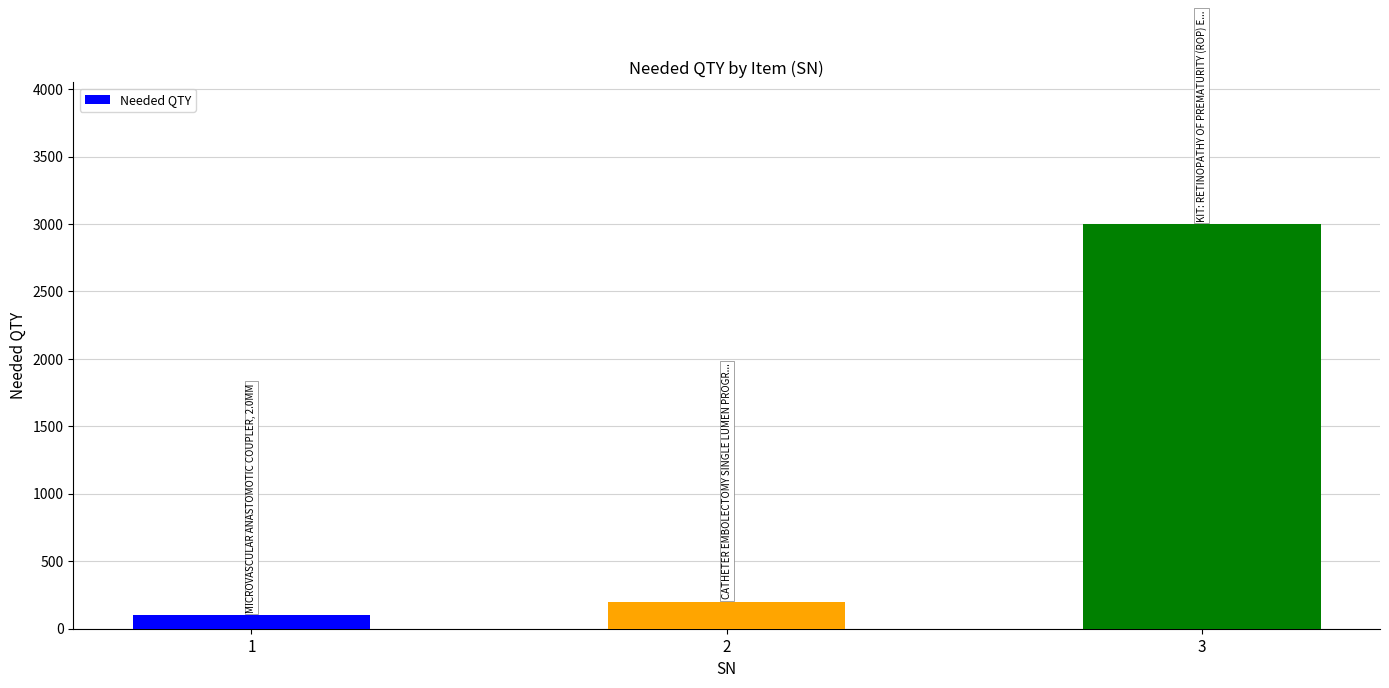

How many values are below 200?

1